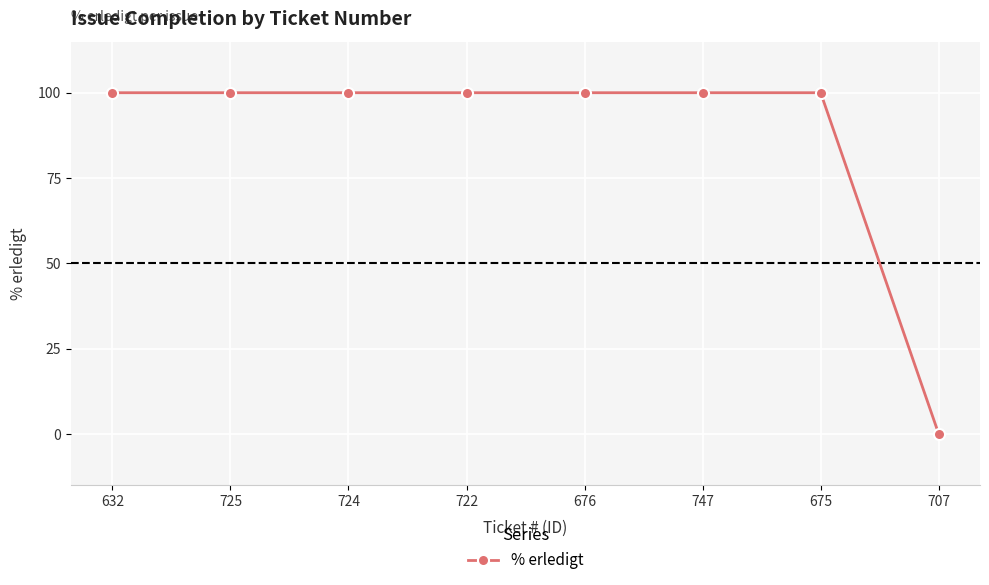

What is the greatest value displayed?

100